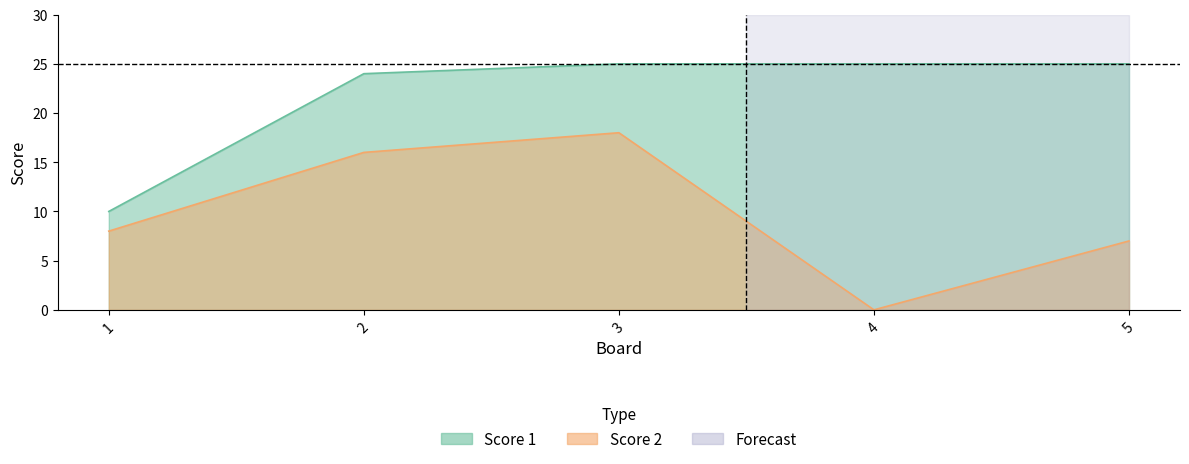

Reading right to left, list all the values displayed in this chart.

Score 1: 5=25	4=25	3=25	2=24	1=10
Score 2: 5=7	4=0	3=18	2=16	1=8